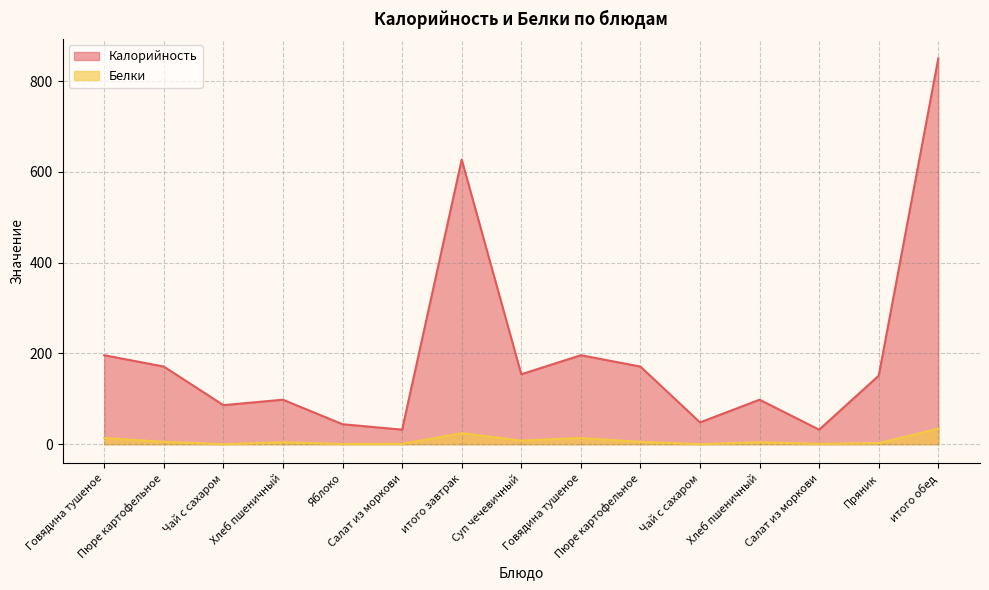

How many data points in Калорийность are above 151?

7